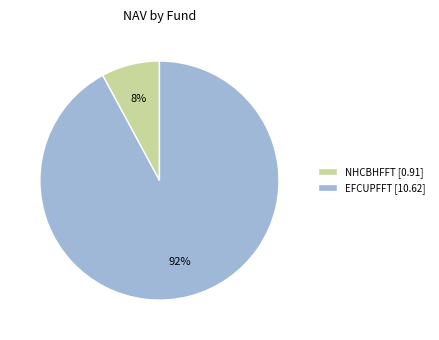

To the nearest percent, what portion does EFCUPFFT represent?

92%